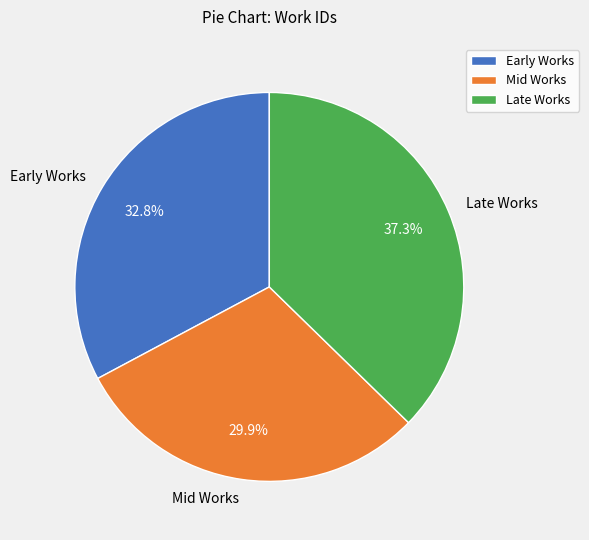

What is the smallest slice in the pie chart?

Mid Works